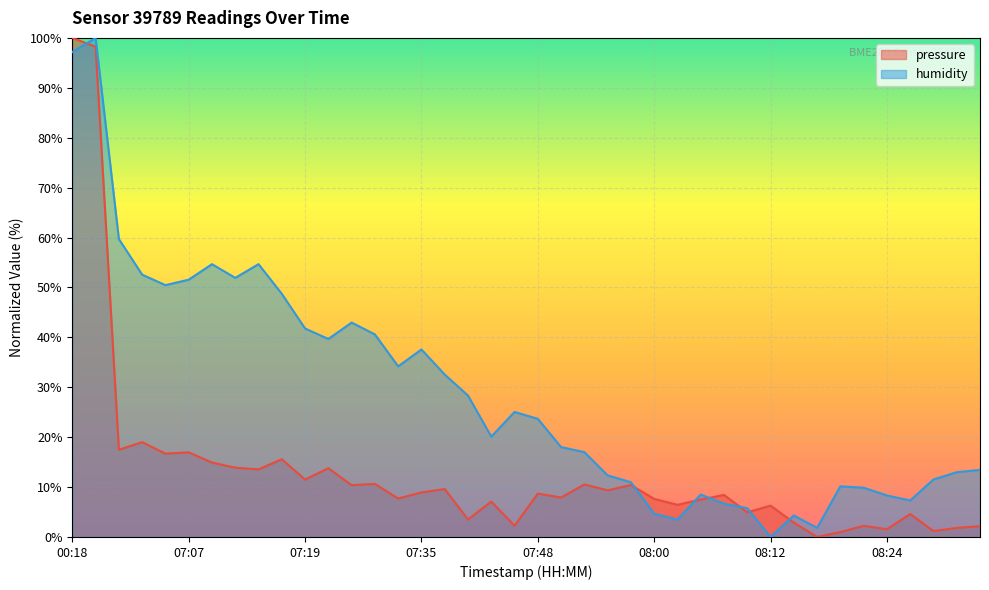

What are all the series names shown in the legend?

pressure, humidity